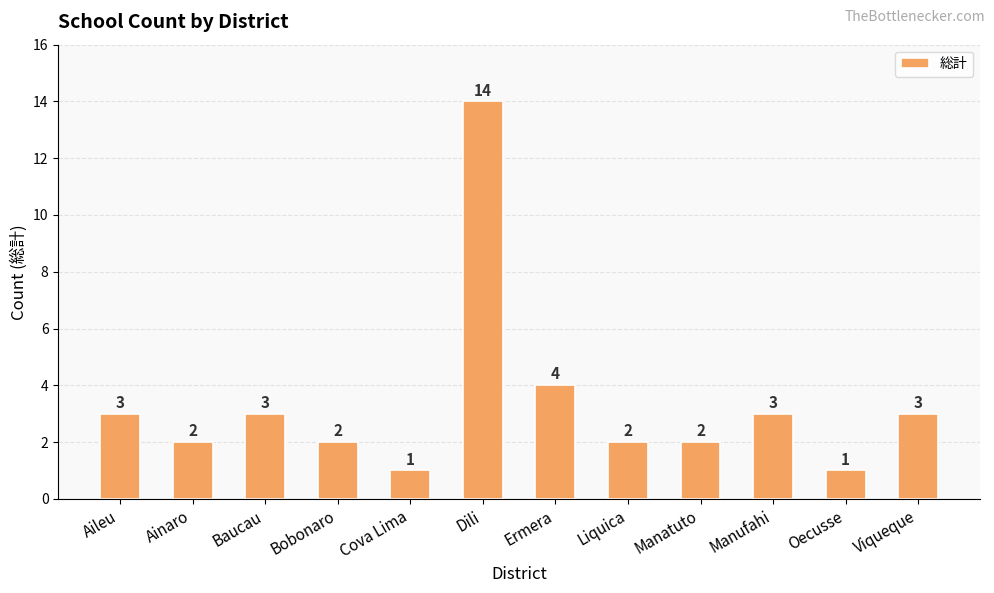

The chart shows a value of 6 at Dili. True or false?

False